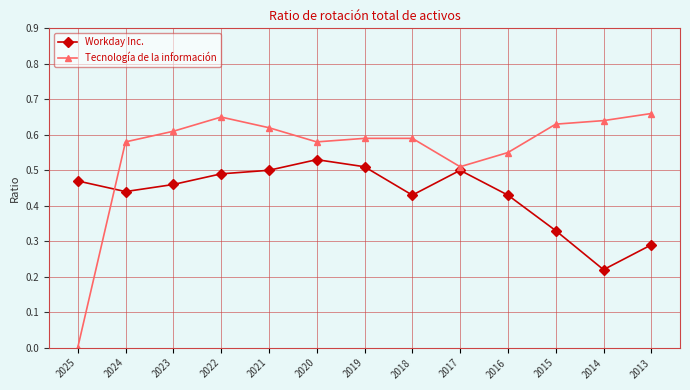

Where is the first local maximum for Tecnología de la información?

2022